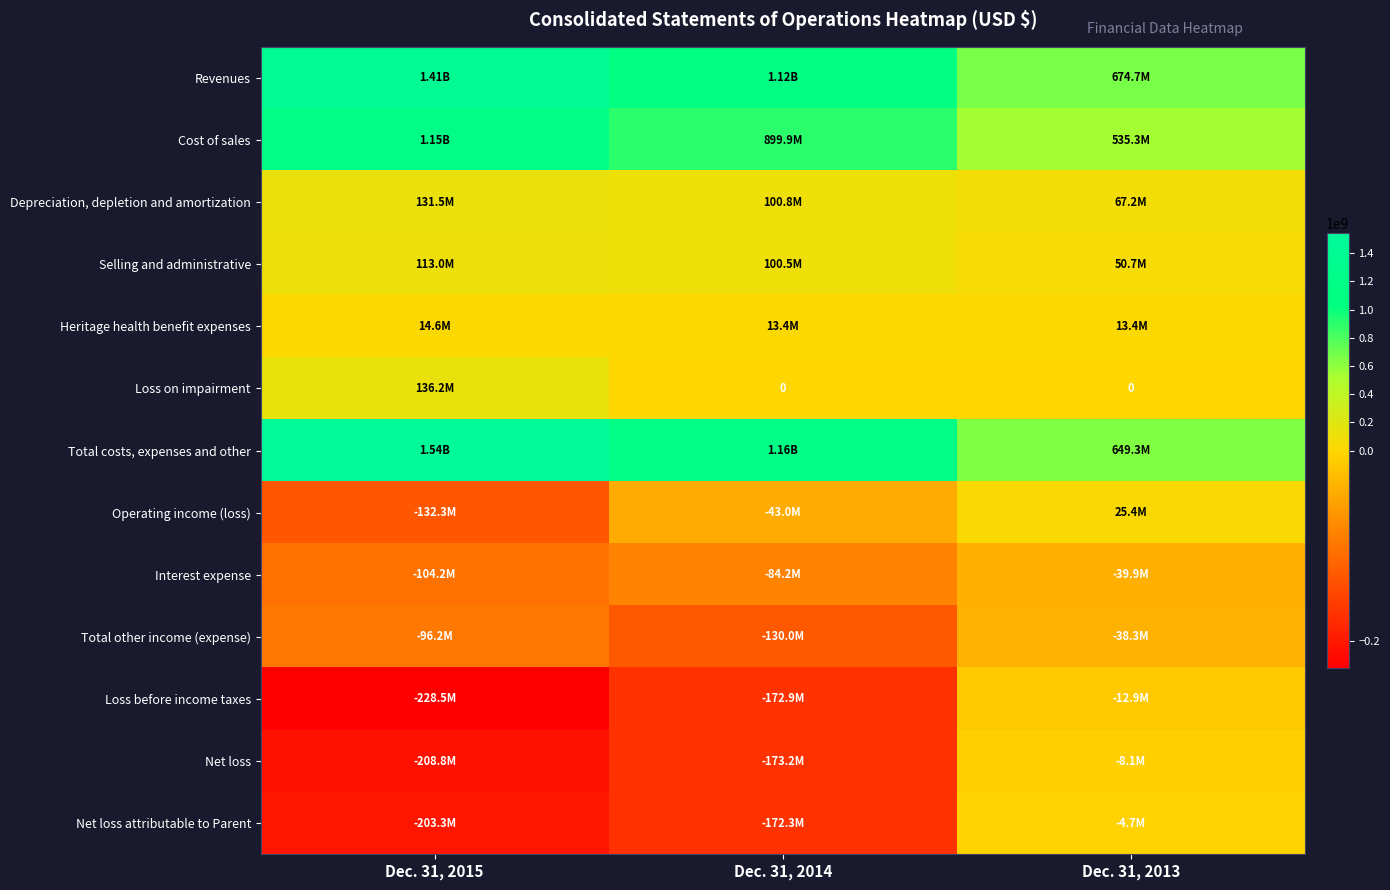

At which category is the sum across all series the highest?

Dec. 31, 2015